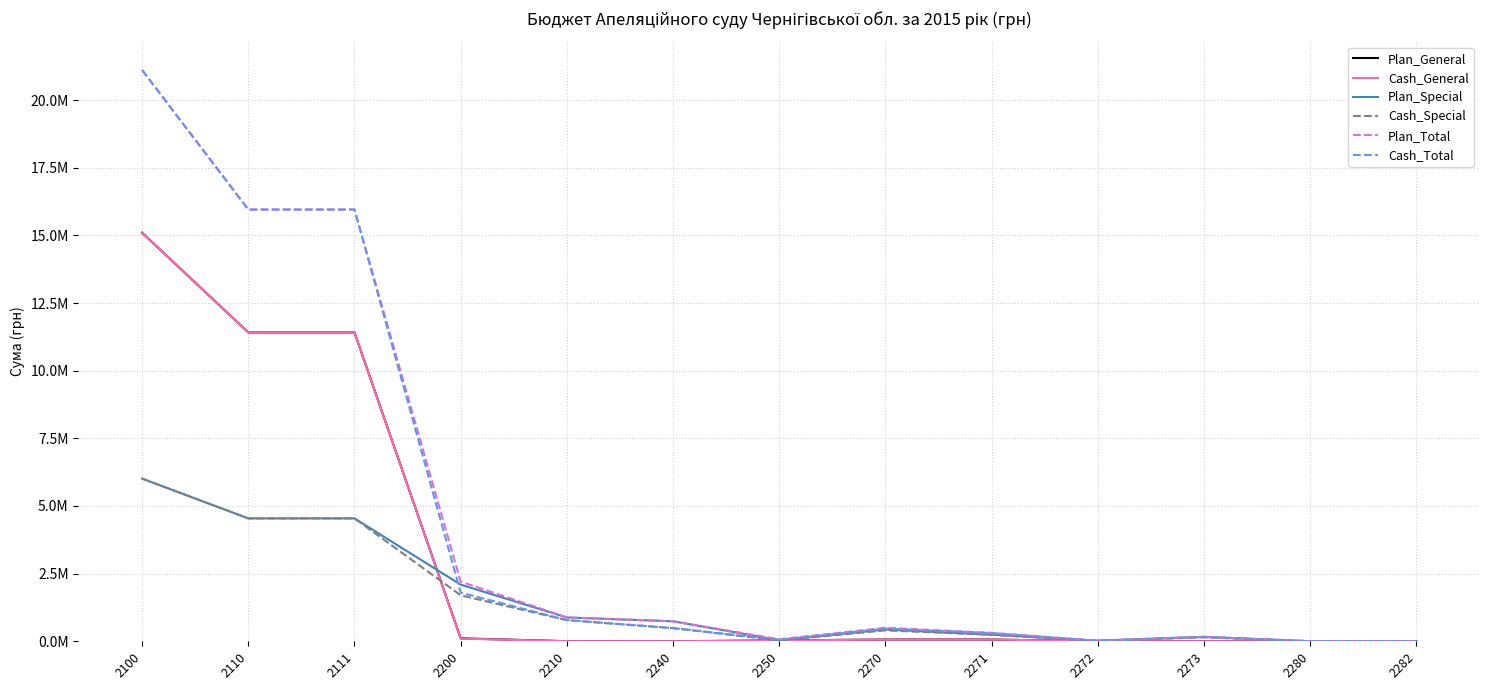

What is the spread (max minus min) of values at 2110?

11414000.0